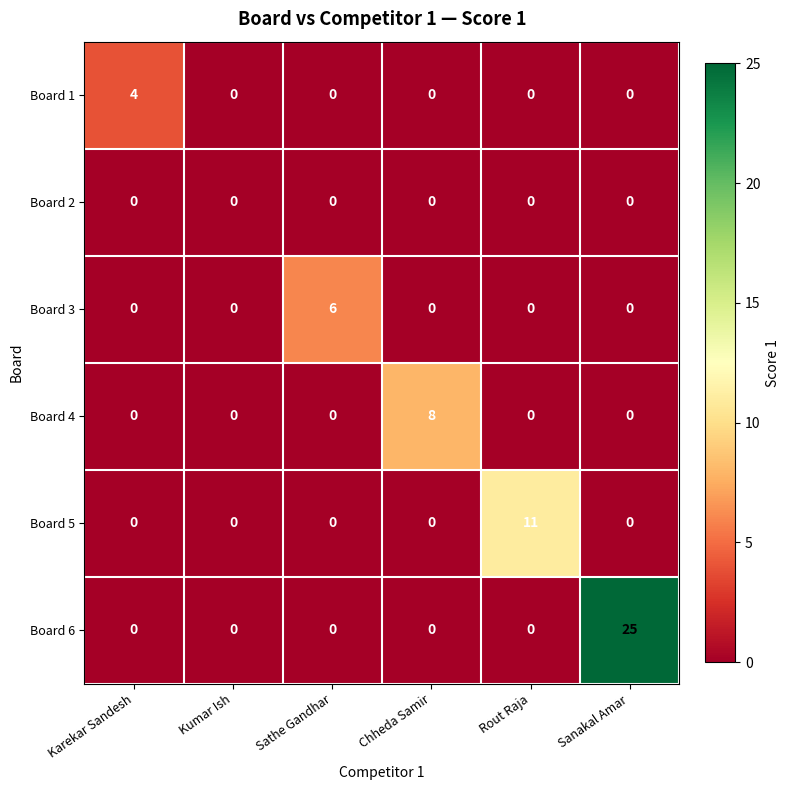

Rank the series by their maximum value, from lowest to highest.

Board 2, Board 1, Board 3, Board 4, Board 5, Board 6